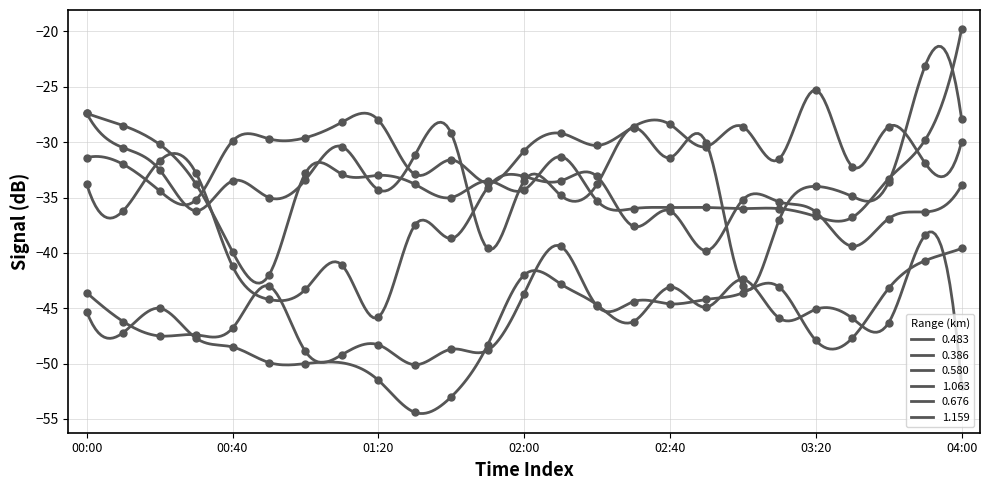

The value of 0.676 at 00:20 is -31.7. True or false?

True